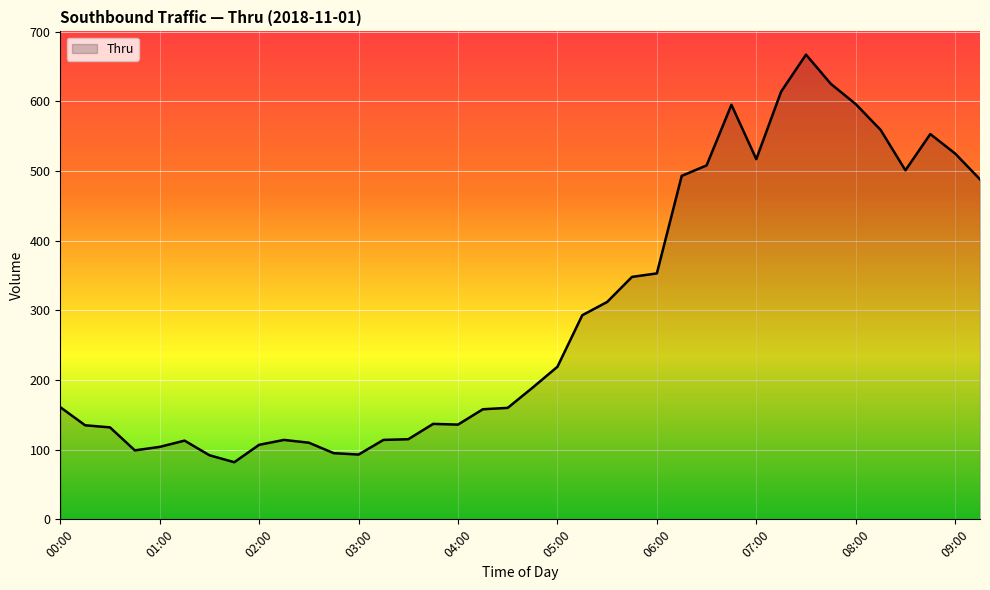

What is the difference between the maximum and minimum values?

585